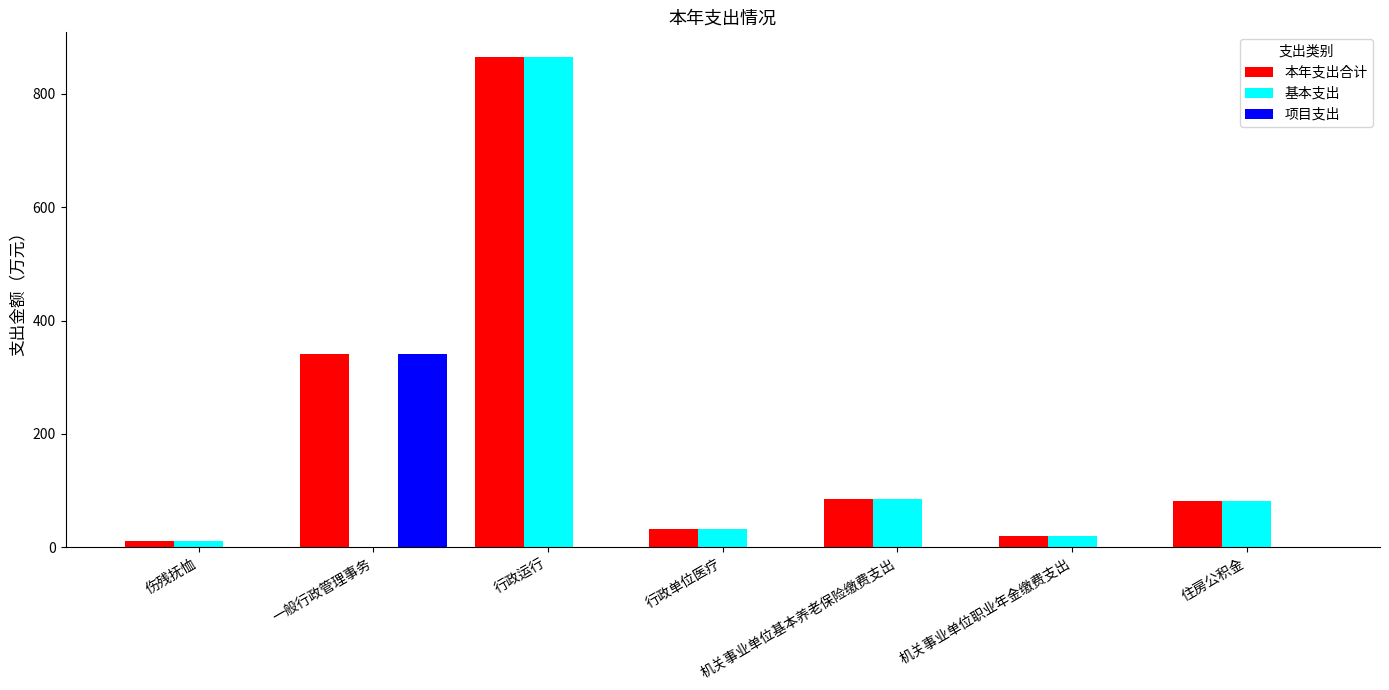

What is the sum of all 本年支出合计 values?

1435.3